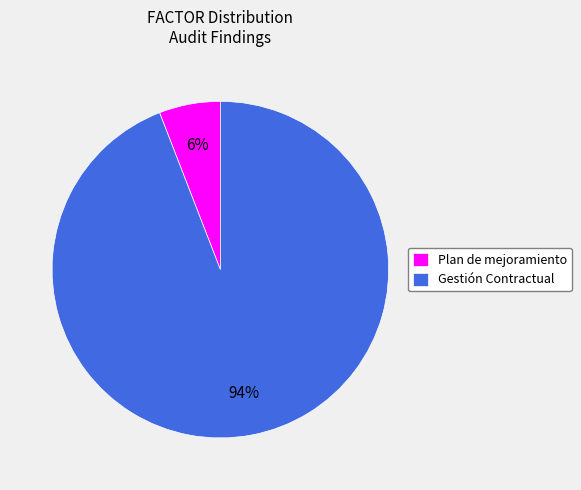

Do Gestión Contractual and Plan de mejoramiento together represent more than half of the pie?

Yes